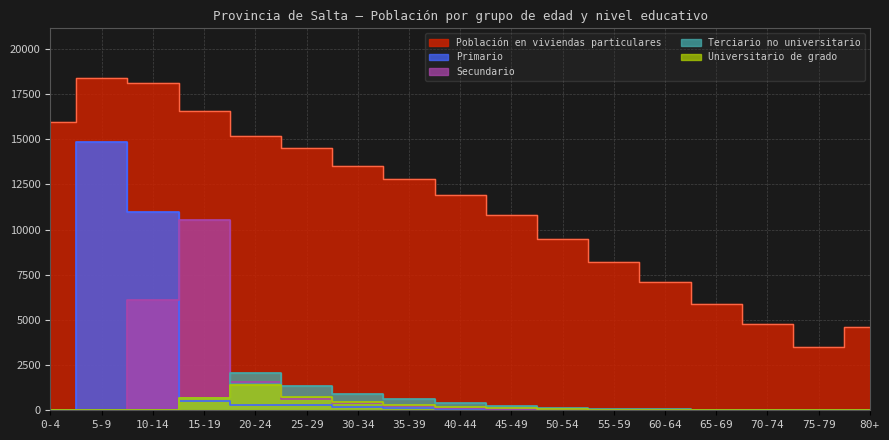

Count the number of categories in the chart.

17